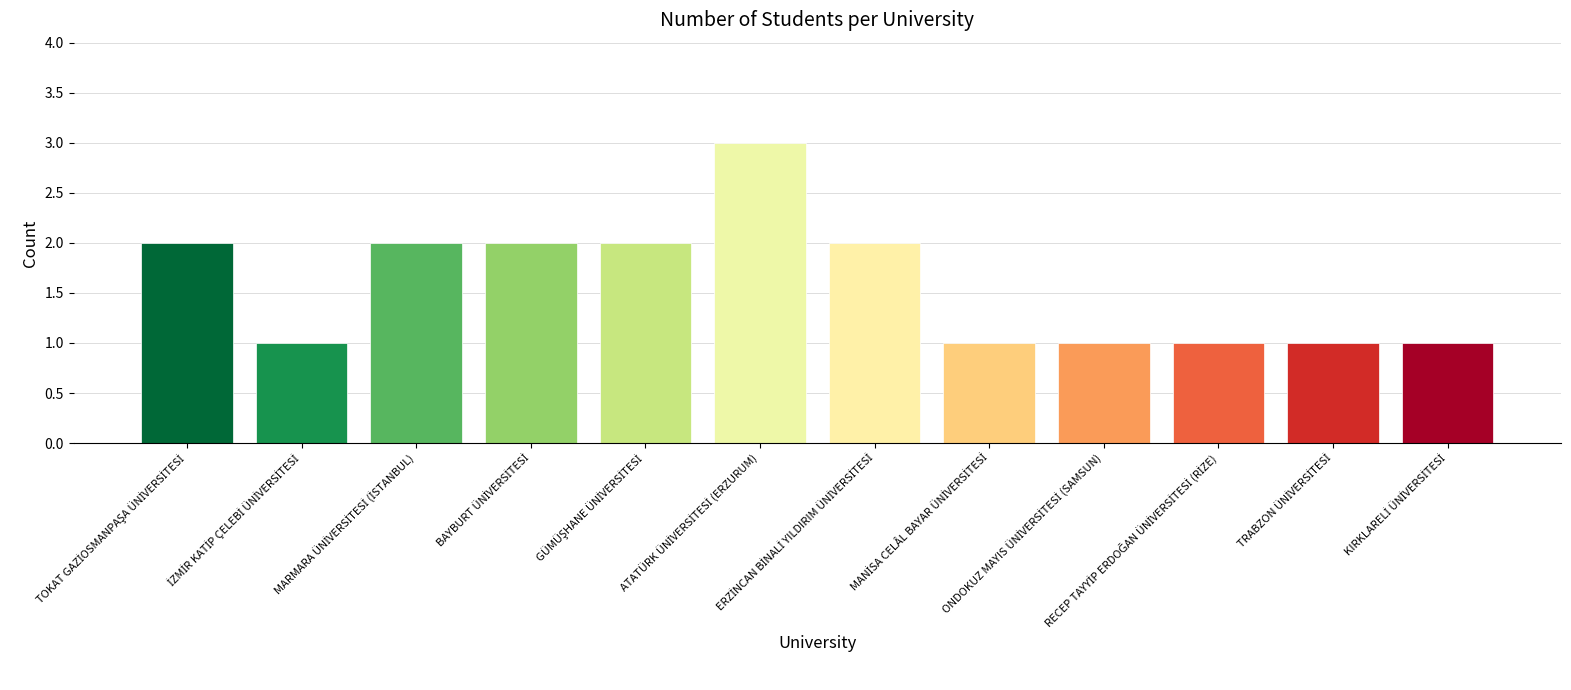

What is the value of the 8th bar from the left?

1